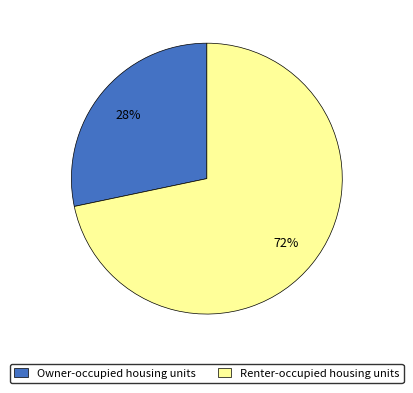

Is the sum of Renter-occupied housing units and Owner-occupied housing units greater than half?

Yes